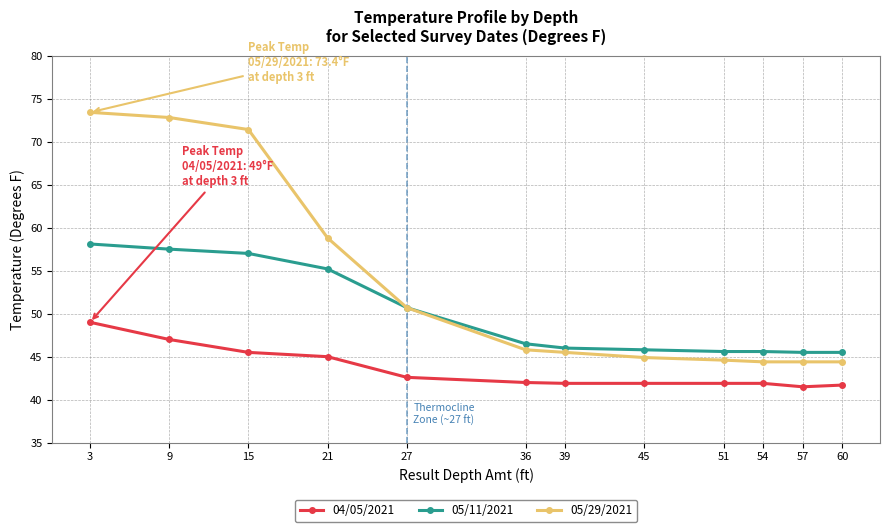

List the series in order of their peak value, highest first.

05/29/2021, 05/11/2021, 04/05/2021